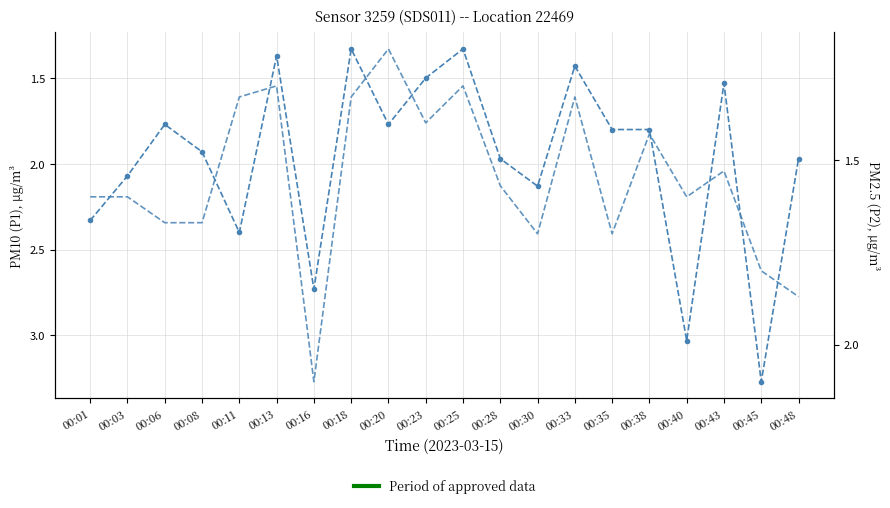

Read the P1 (PM10) value at 00:40.

3.0